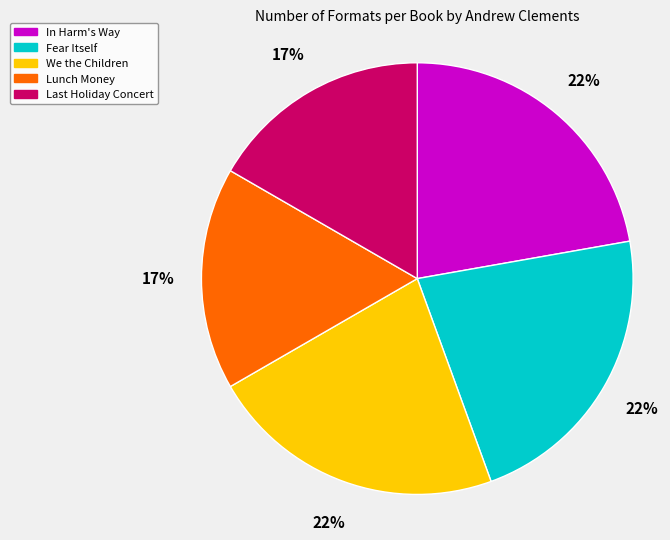

Is it true that Fear Itself is 22% of the pie?

True